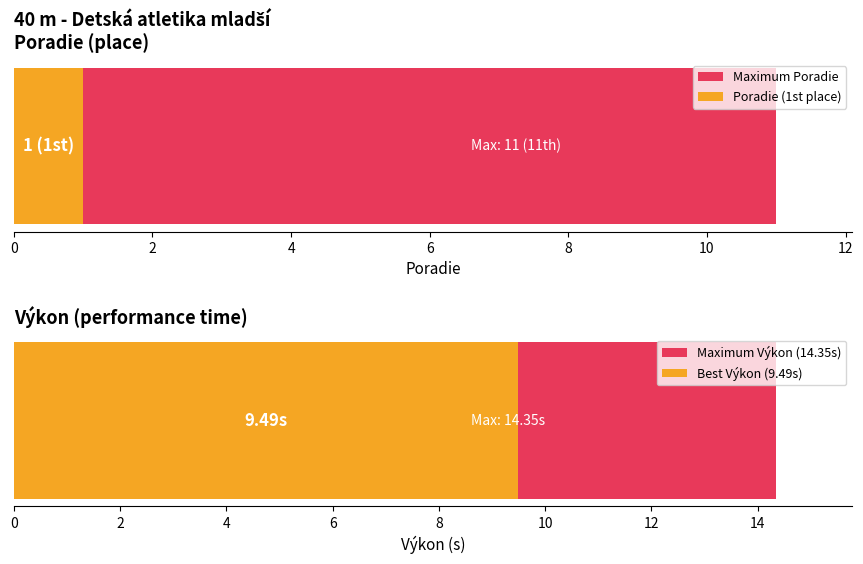

What is the difference between the maximum and minimum values in the Výkon series?

4.9